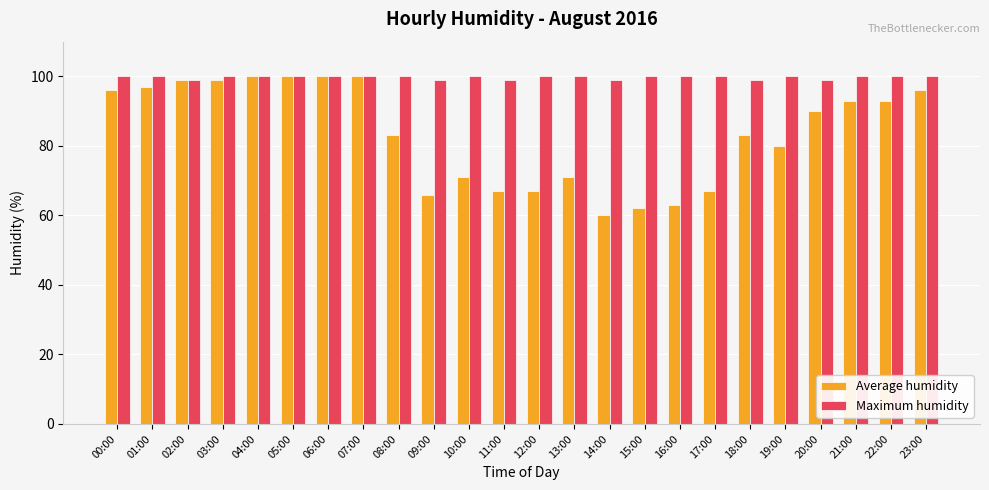

What is the label of the 21st bar from the left?

20:00